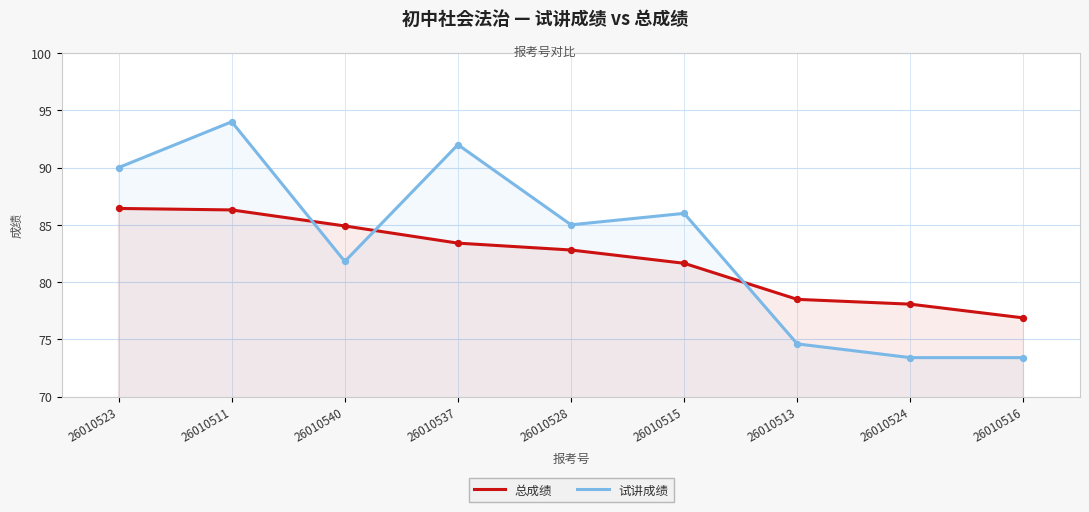

Is the value of 总成绩 at 26010524 greater than the value of 试讲成绩 at 26010523?

No